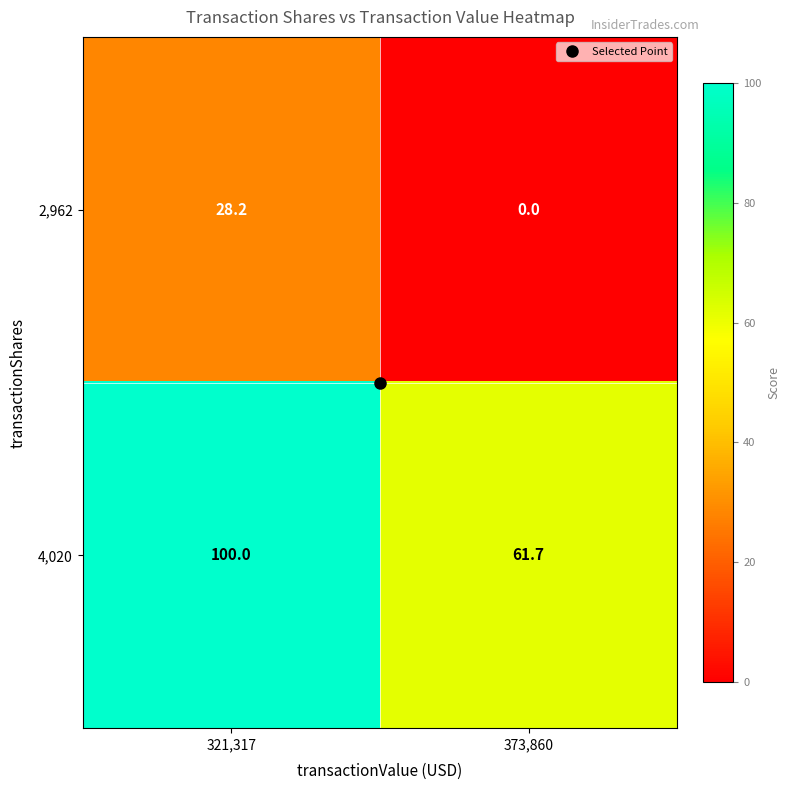

What is the average value of the 2,962 series?

14.1